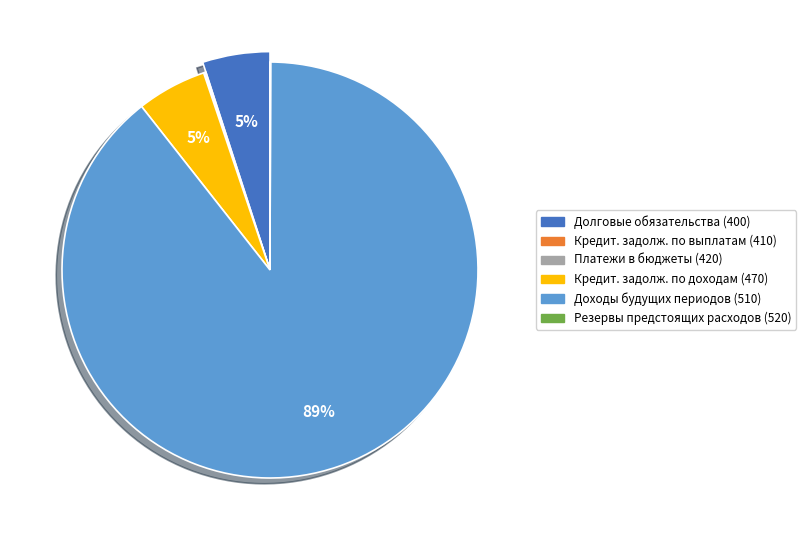

What is the majority slice?

Доходы будущих периодов (510)